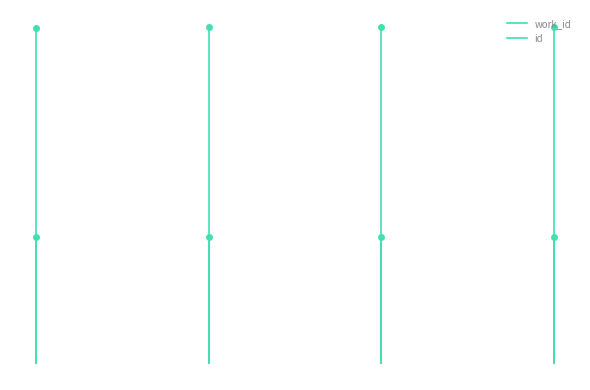

What are all the series names shown in the legend?

work_id, id